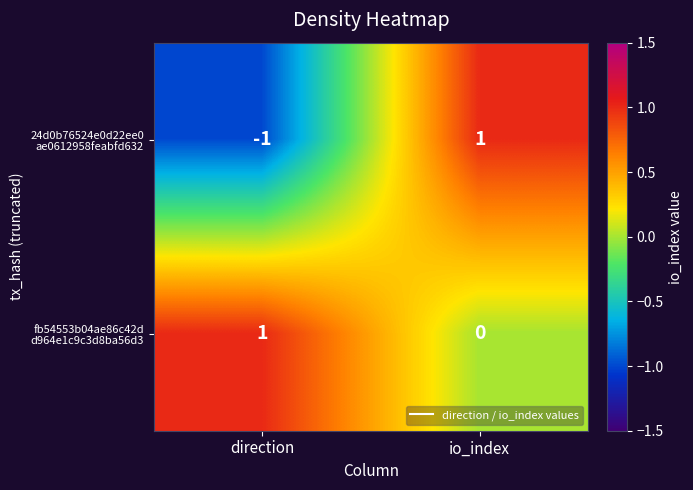

Which label corresponds to the smallest value in the chart?

direction